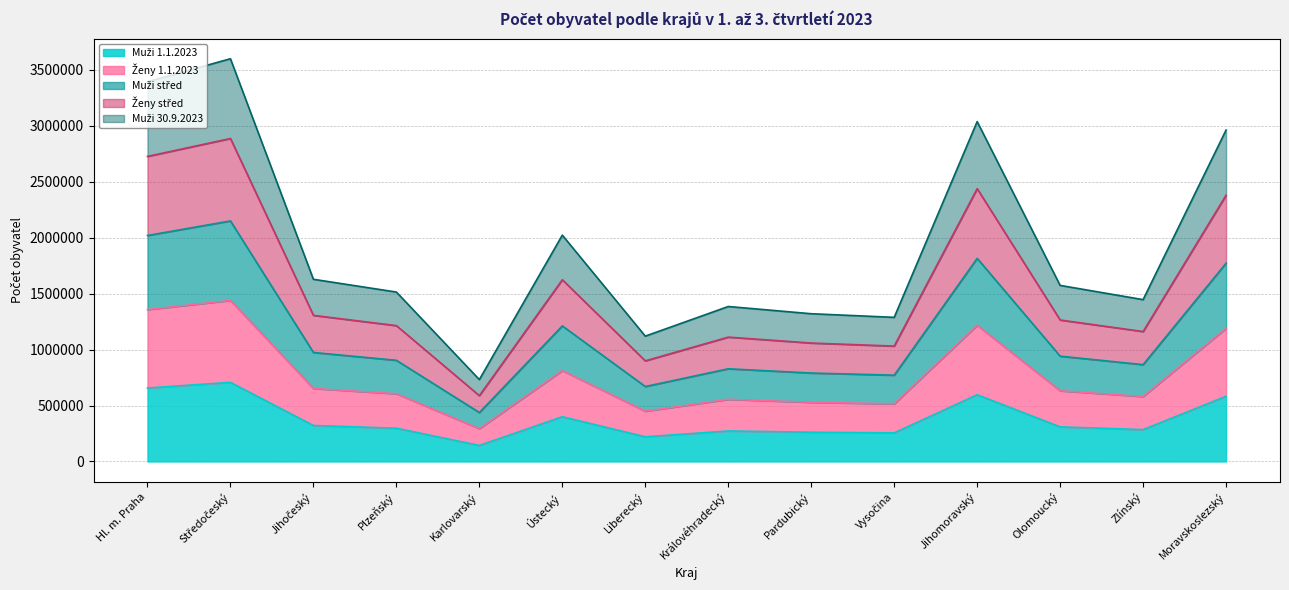

Which category has the highest value in the Ženy střed series?

Středočeský